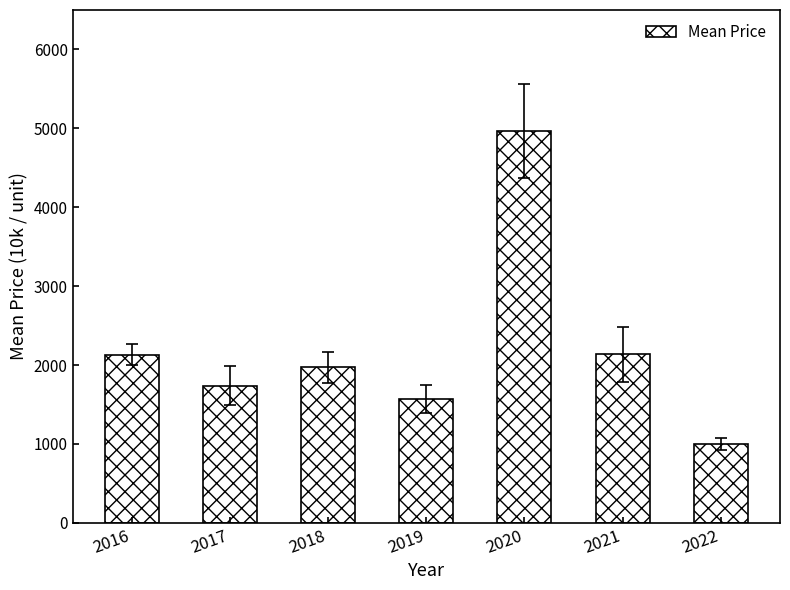

What is the sum of all values?

15517.0